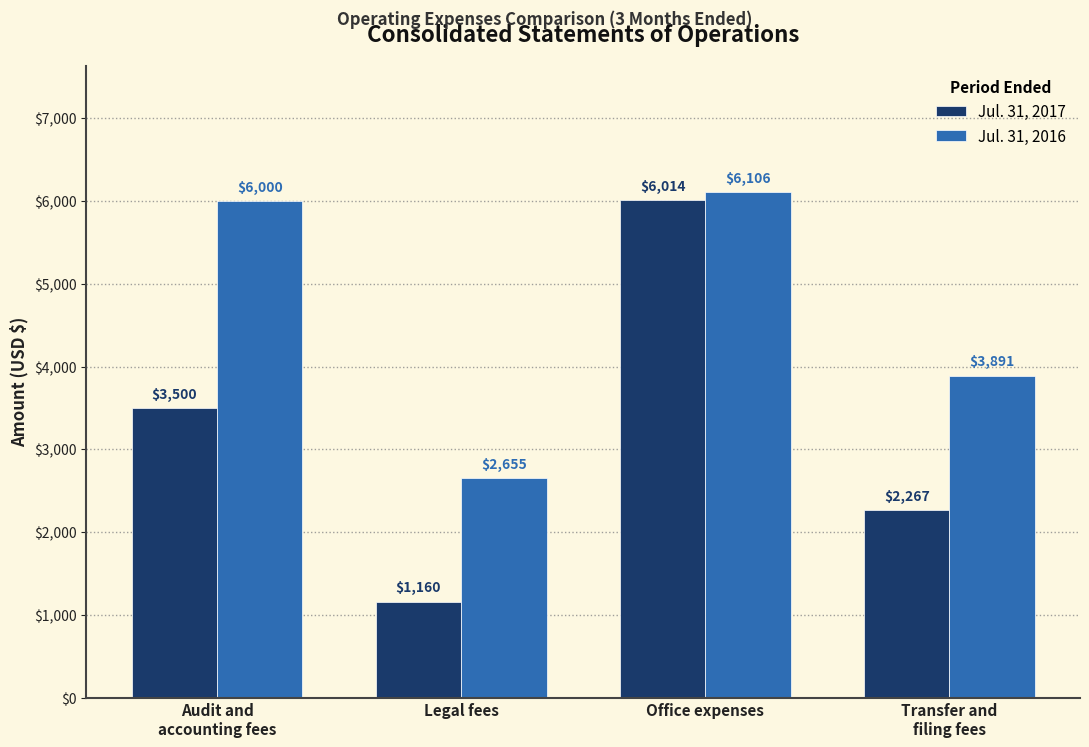

How many bars are there in total?

8